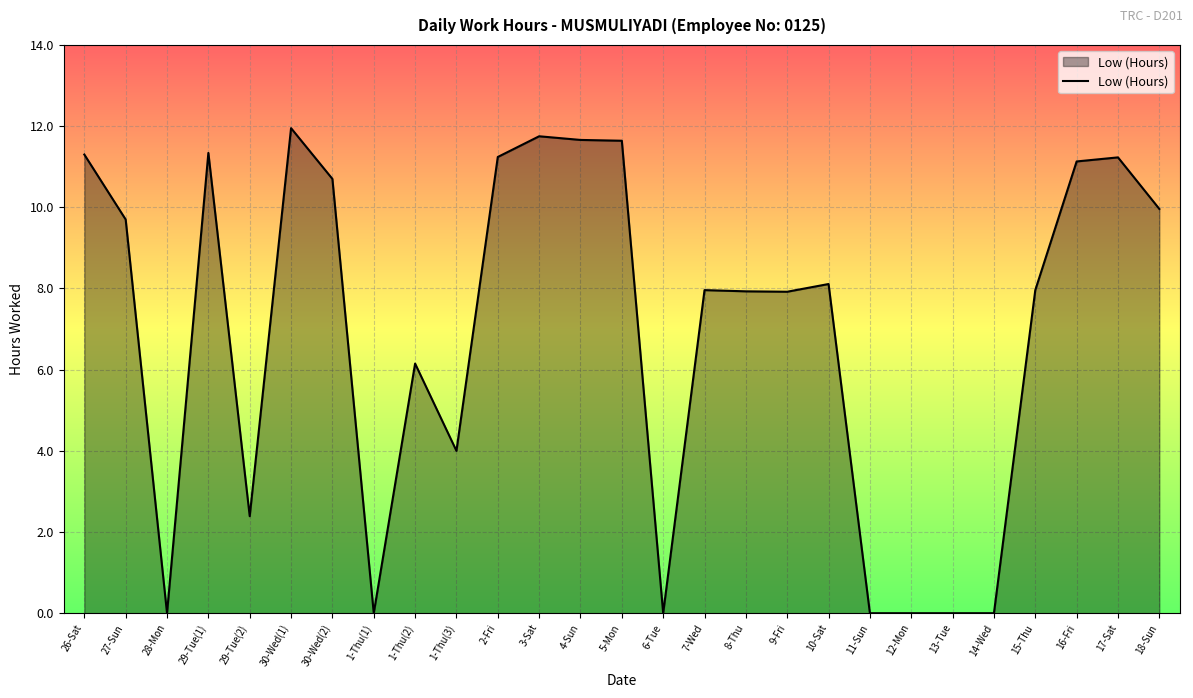

What is the difference between the values at 10-Sat and 29-Tue(1)?

3.2